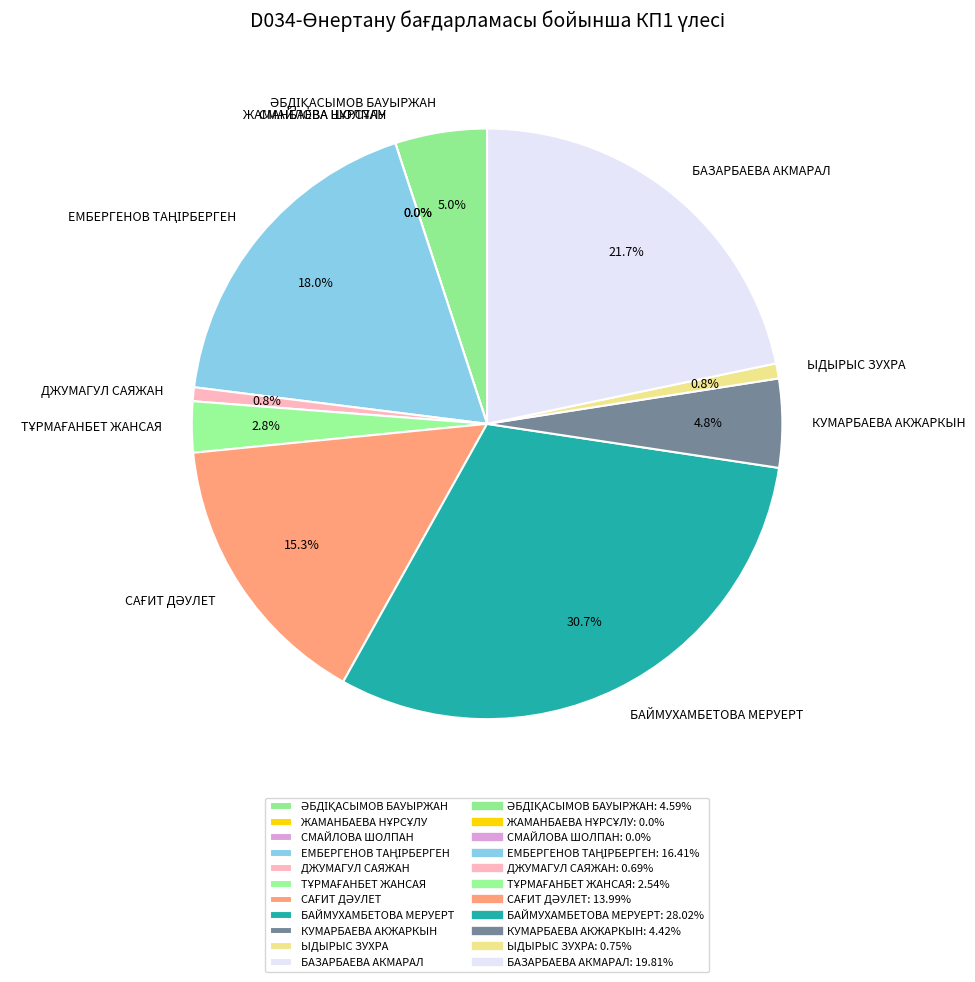

What is the ratio of the value at ЕМБЕРГЕНОВ ТАҢІРБЕРГЕН to the value at ТҰРМАҒАНБЕТ ЖАНСАЯ?

6.5